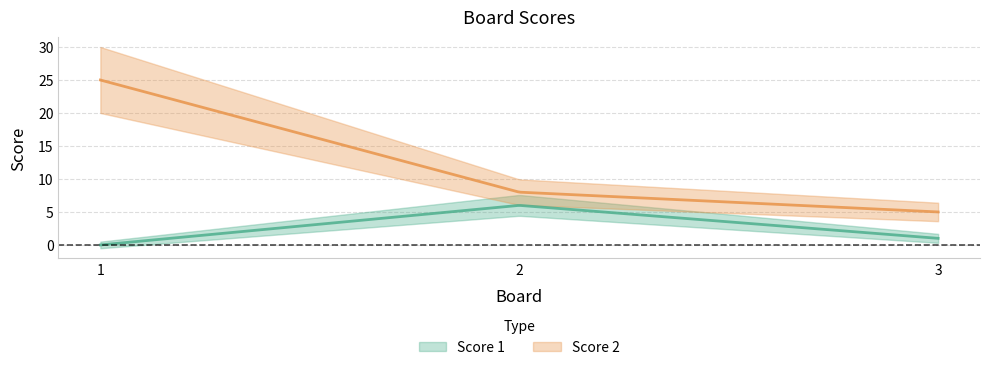

Which category has the lowest value across all series?

1